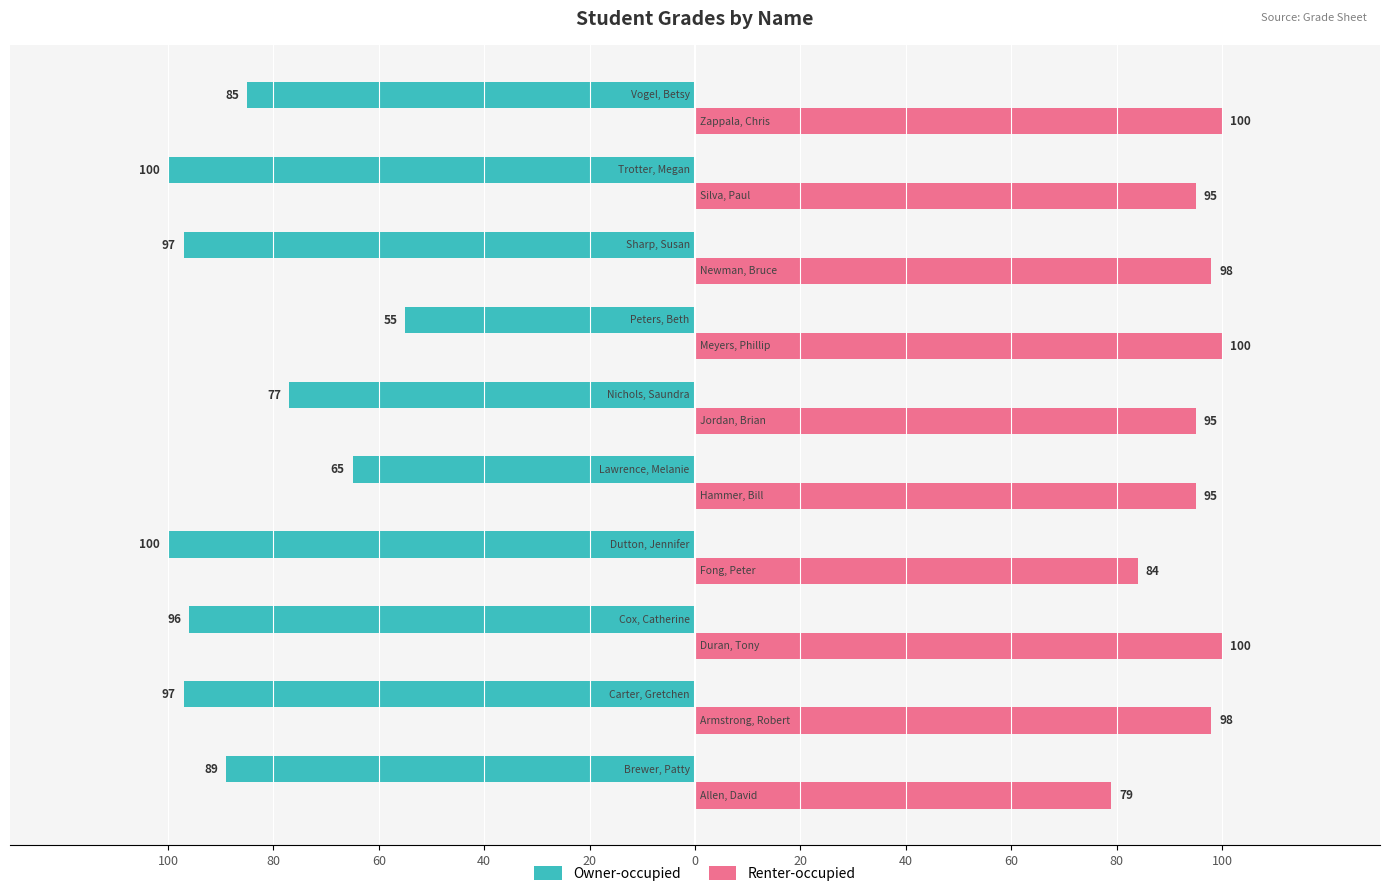

What are all the series names shown in the legend?

Owner-occupied, Renter-occupied